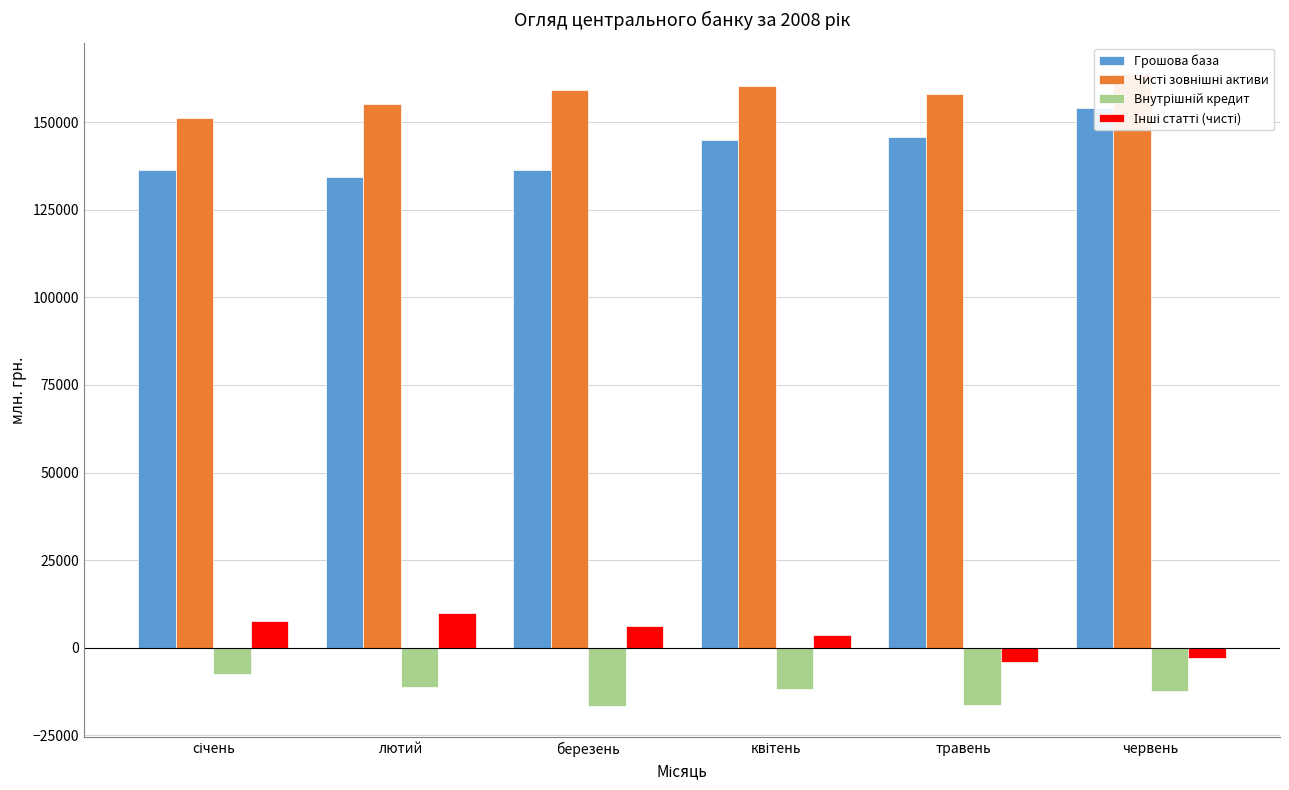

At which label is Чисті зовнішні активи closest to 157554?

травень